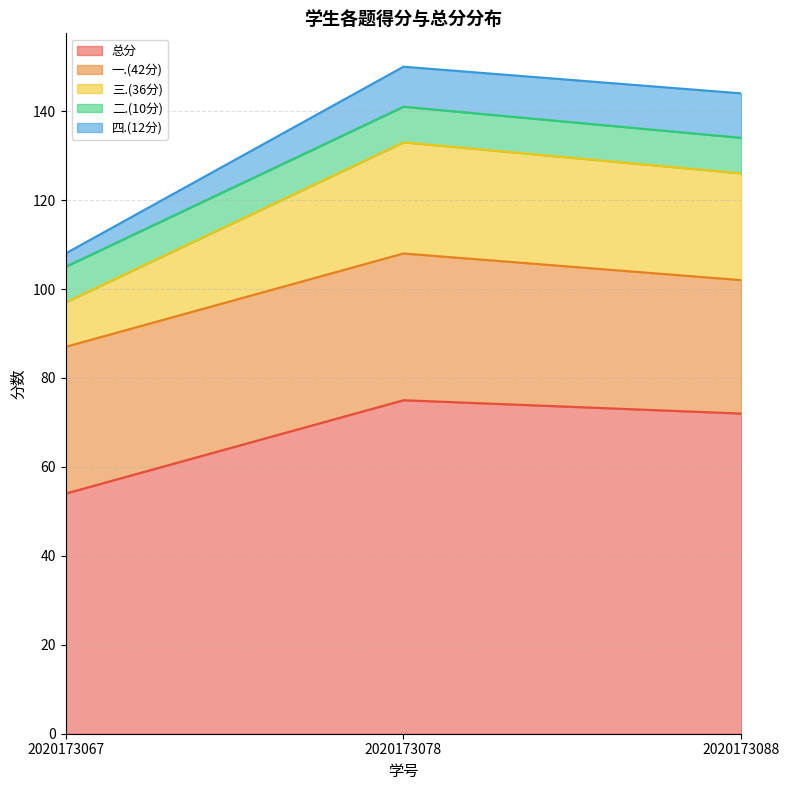

At how many categories does at least one series exceed 16?

3